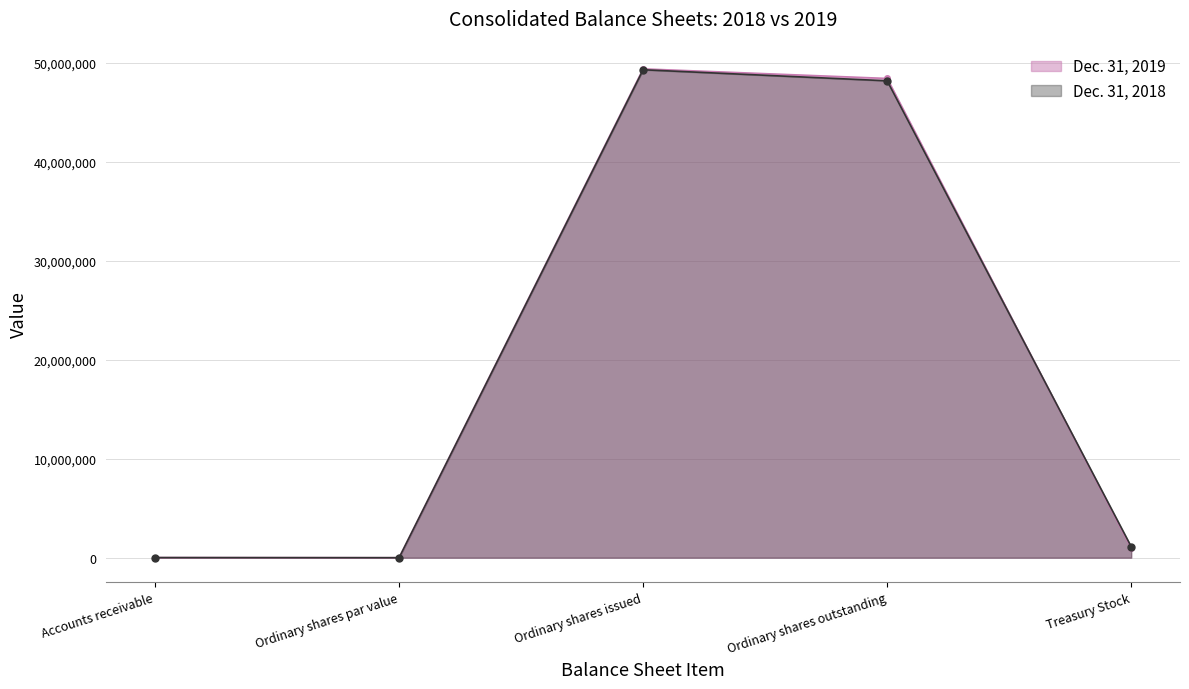

Which series has the largest range (max minus min)?

Dec. 31, 2019